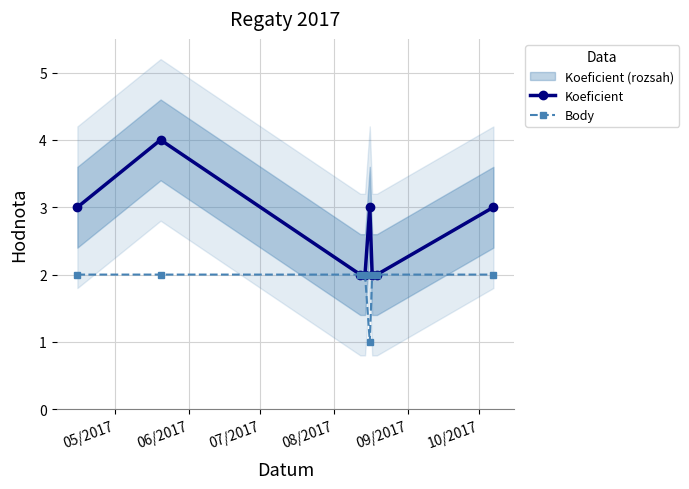

True or false: Koeficient has more than 0 points higher than both neighbors.

True